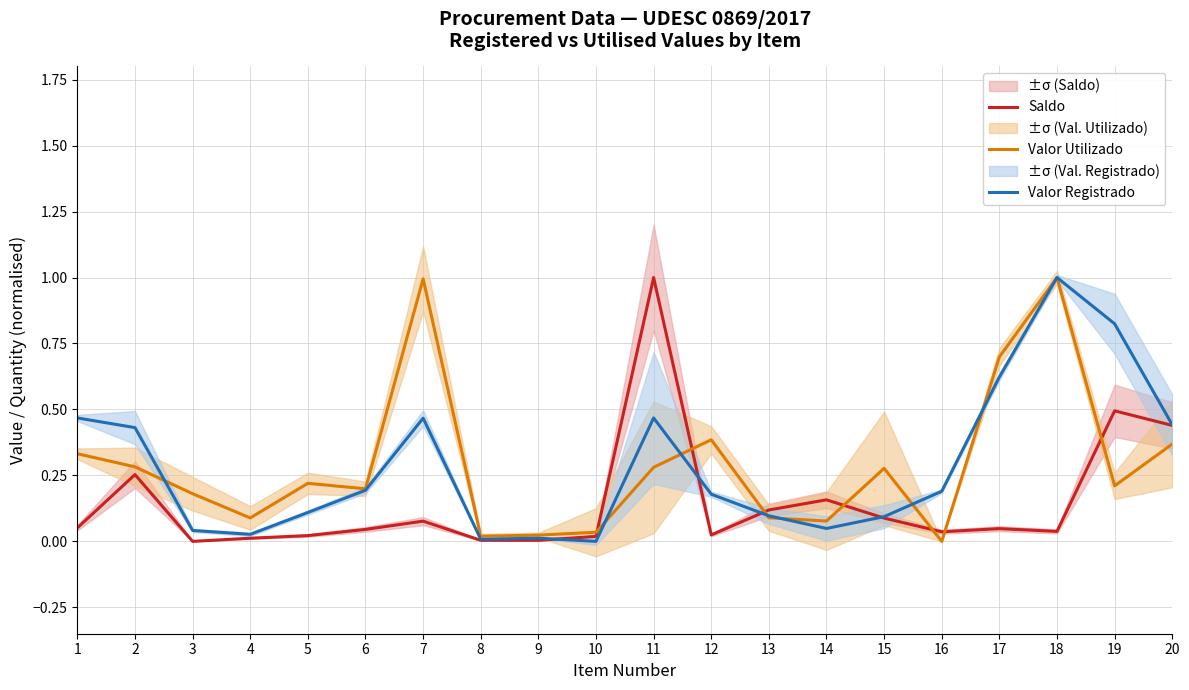

At which category is the sum across all series the highest?

18